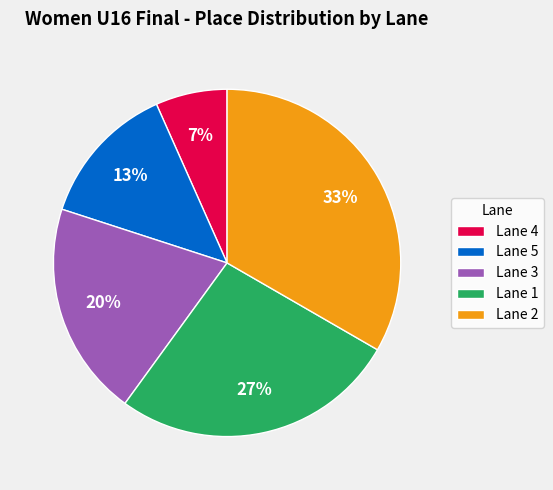

To the nearest percent, what portion does Lane 3 represent?

20%